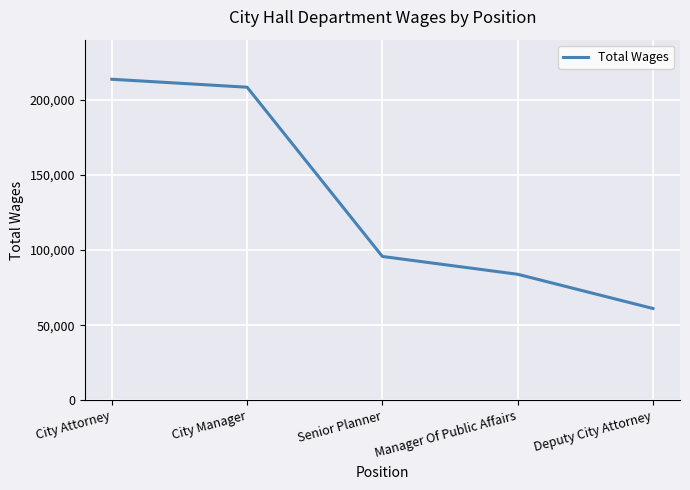

Which category has the lowest value across all series?

Deputy City Attorney